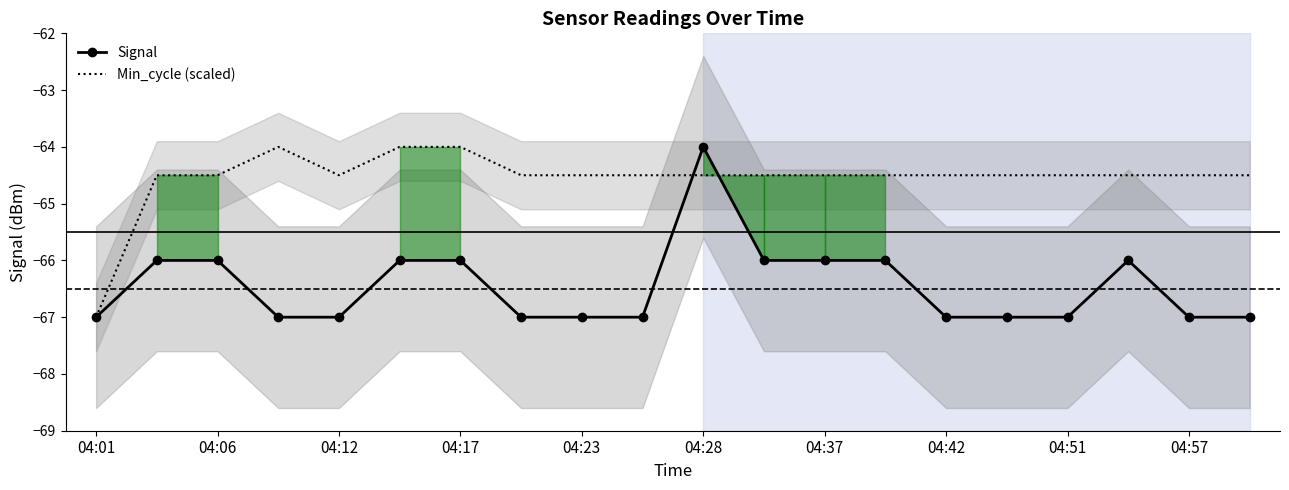

At which label does Signal reach its peak?

04:28